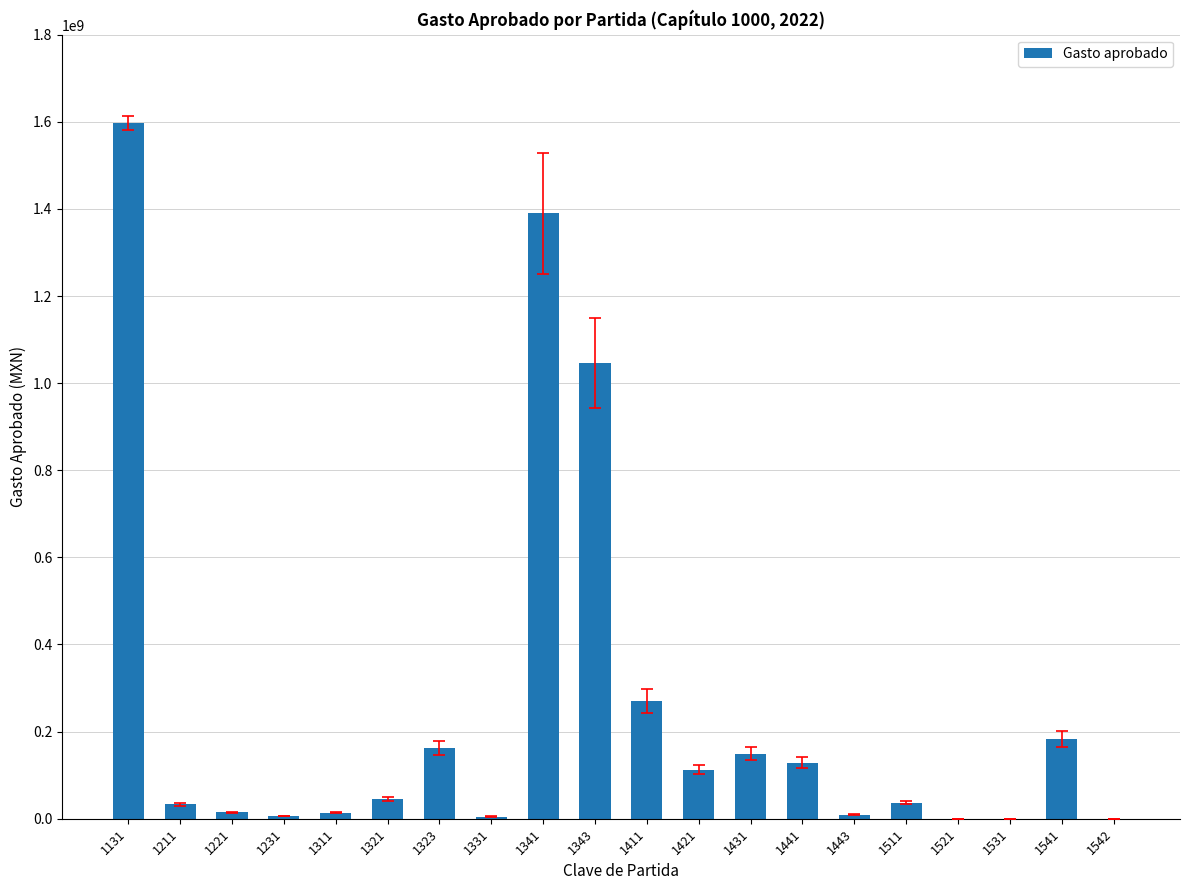

How many values exceed 45362789?

10